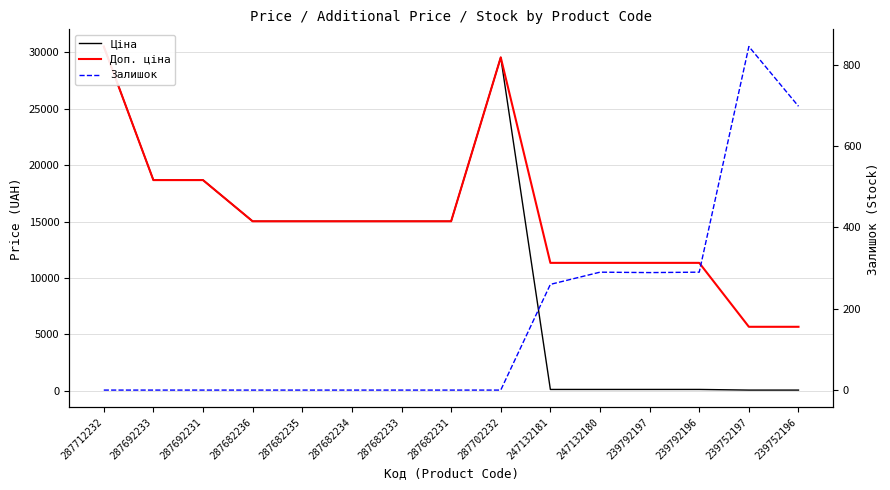

What are all the series names shown in the legend?

Ціна, Доп. ціна, Залишок